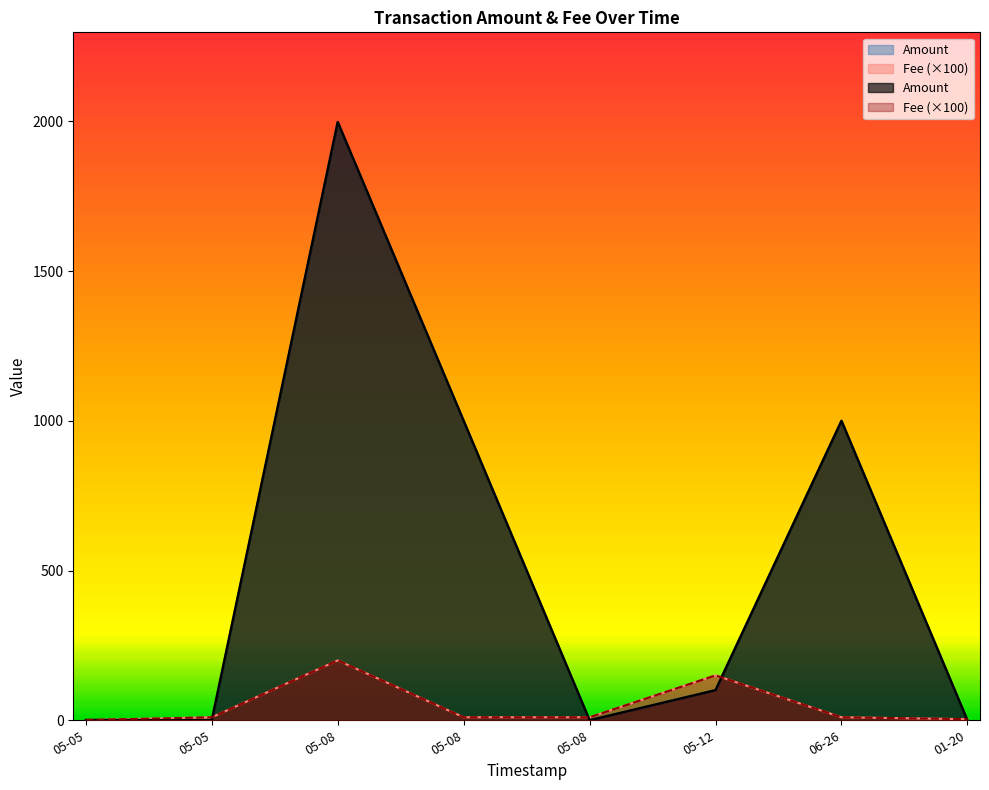

Count the number of categories in the chart.

8